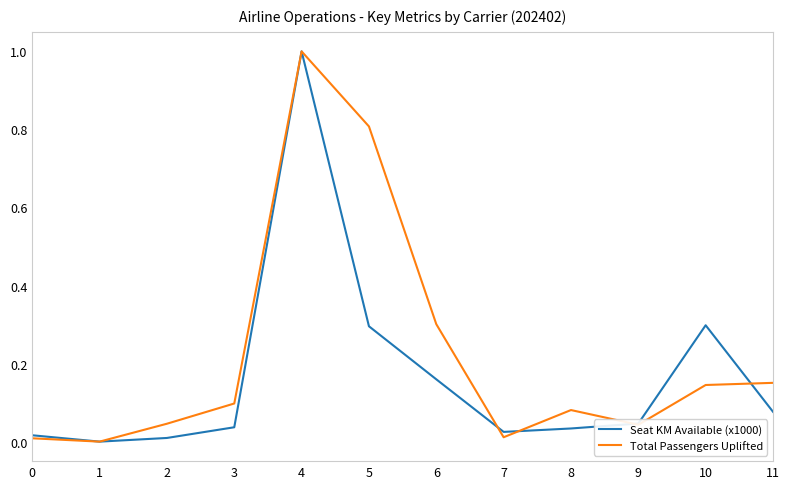

What is the sum of all Total Passengers Uplifted values?

2.7